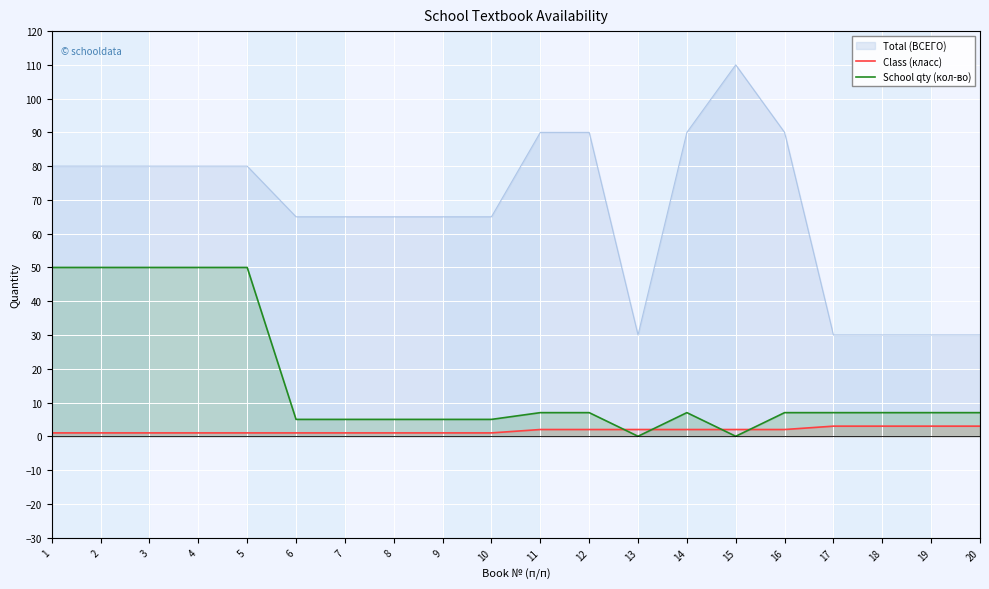

What value does the Class (класс) series have at 10?

1